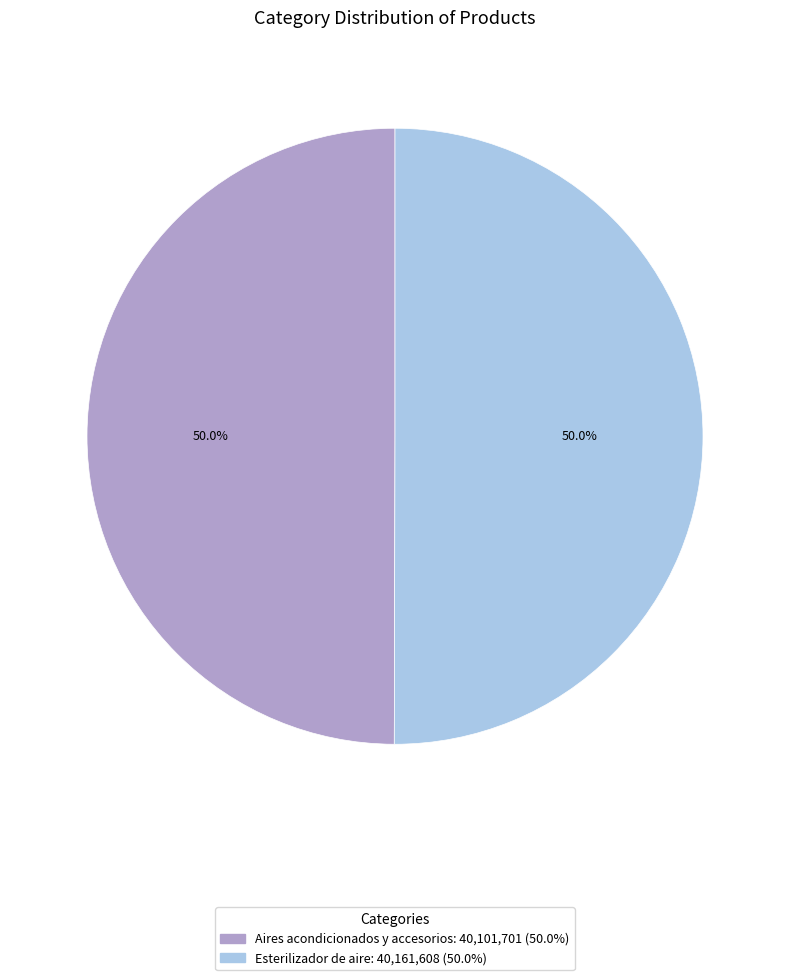

Approximately how many times larger is the value at Aires acondicionados y accesorios: 40,101,701 (50.0%) compared to Esterilizador de aire: 40,161,608 (50.0%)?

1.0